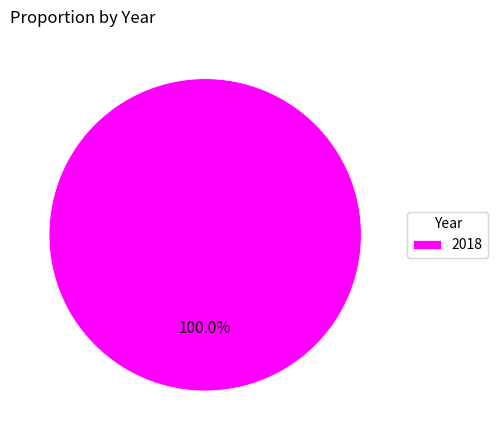

The 2018 slice represents 100% of the pie. True or false?

True